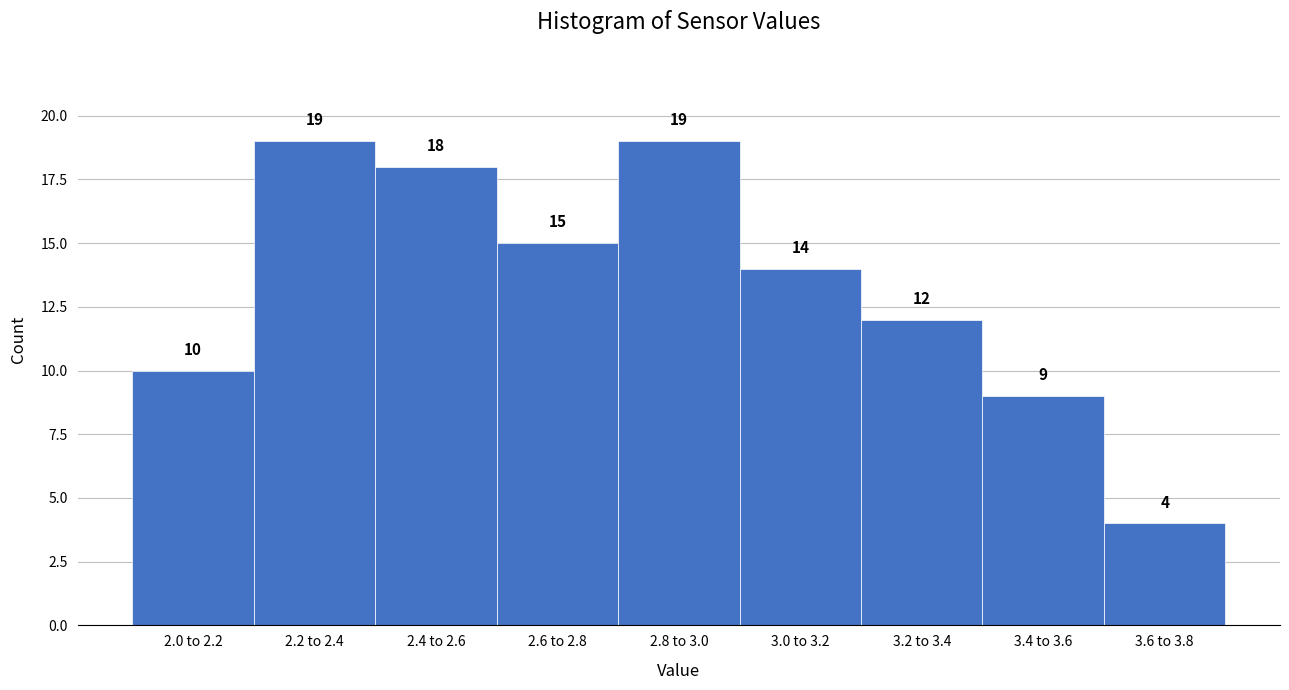

Reading left to right, list all the values displayed in this chart.

10	19	18	15	19	14	12	9	4